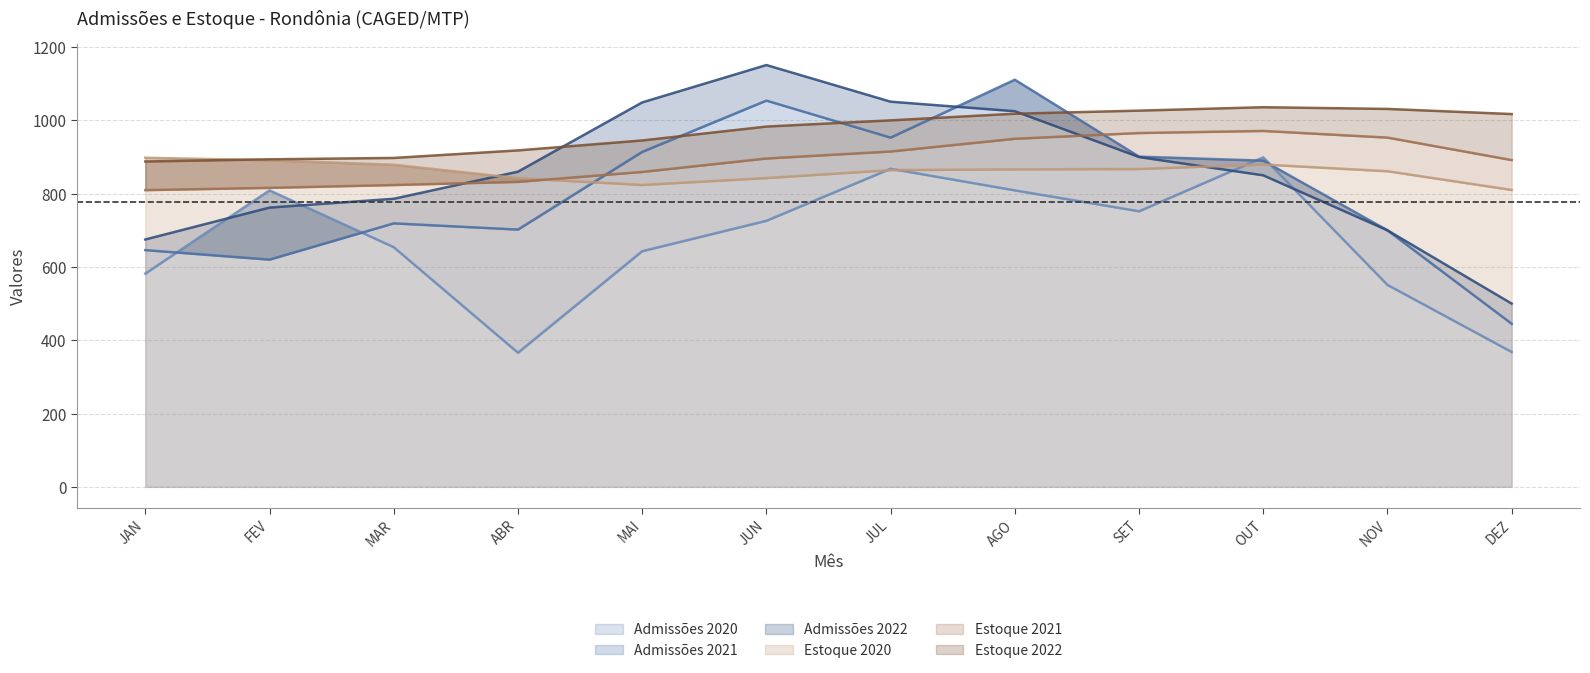

What is the average value of the Estoque 2021 series?

890.3